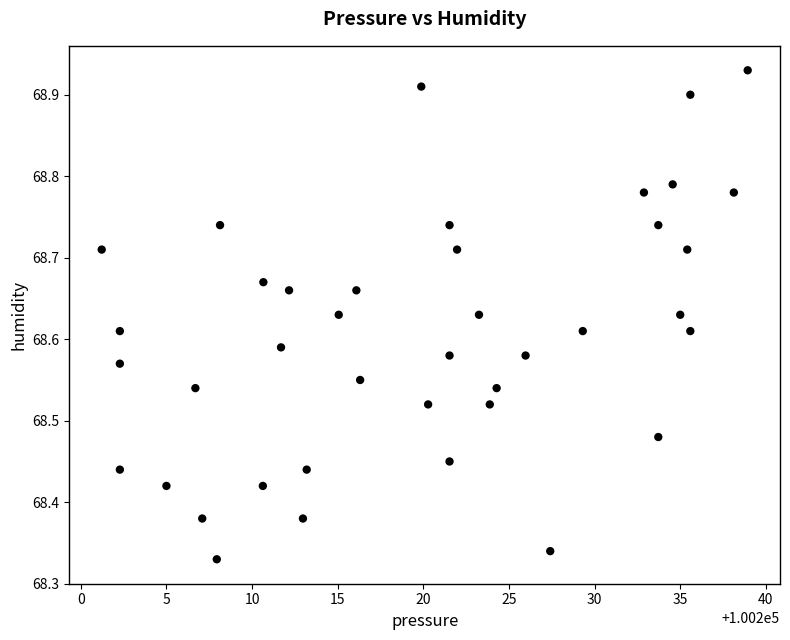

What is the range of Y values (max minus min)?

0.6